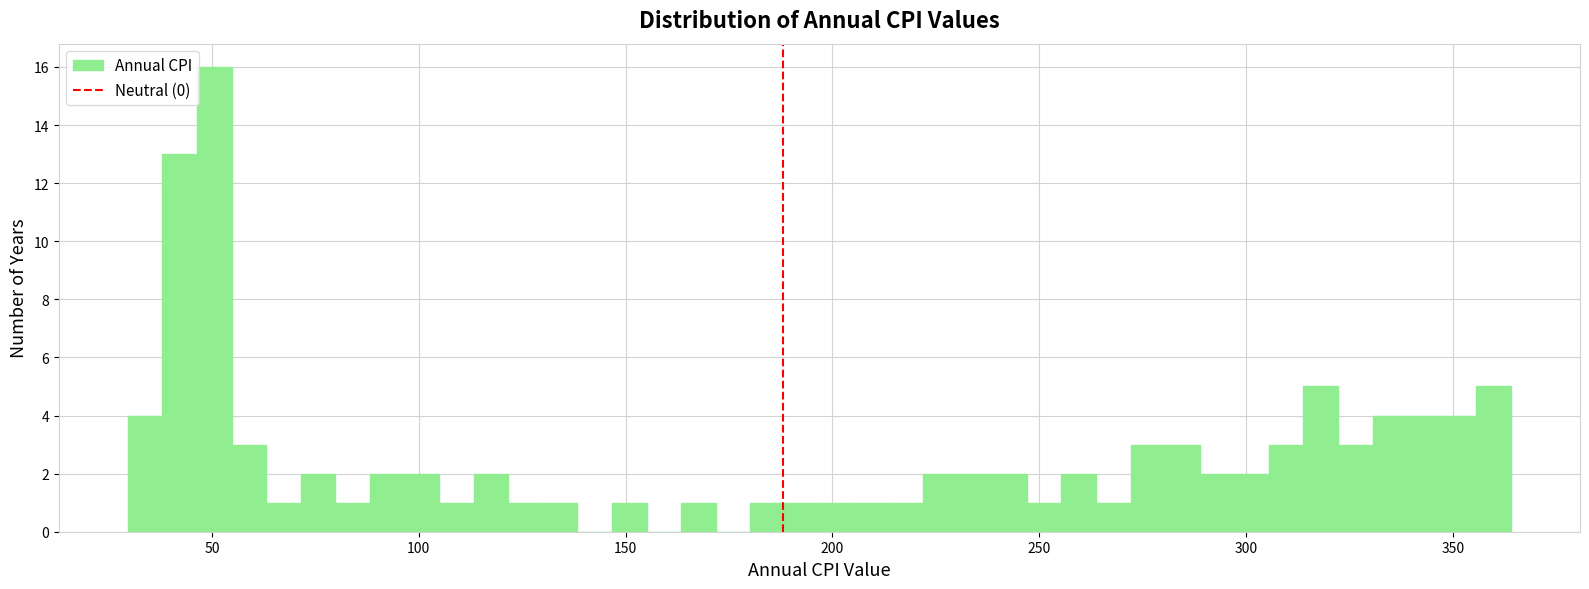

Around what value on the x-axis is the tallest bar? Give the approximate position of its centre, as read against the axis.

50